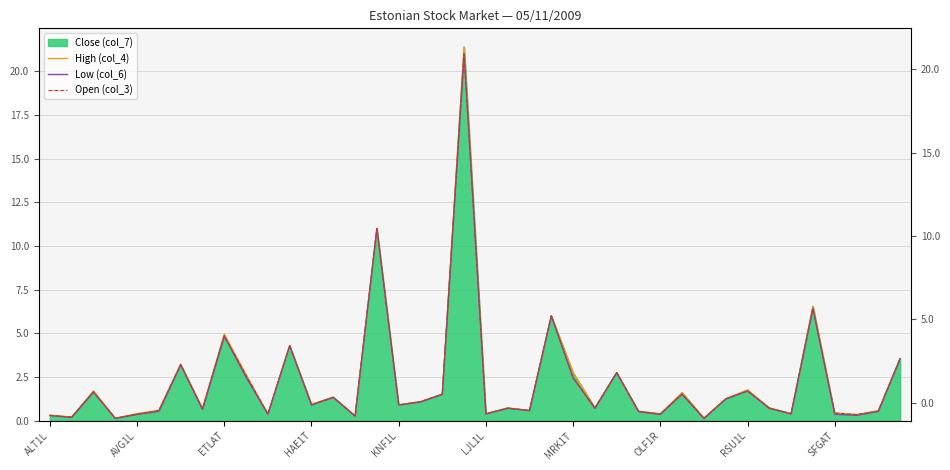

True or false: High (col_4) and Open (col_3) intersect in this chart.

False